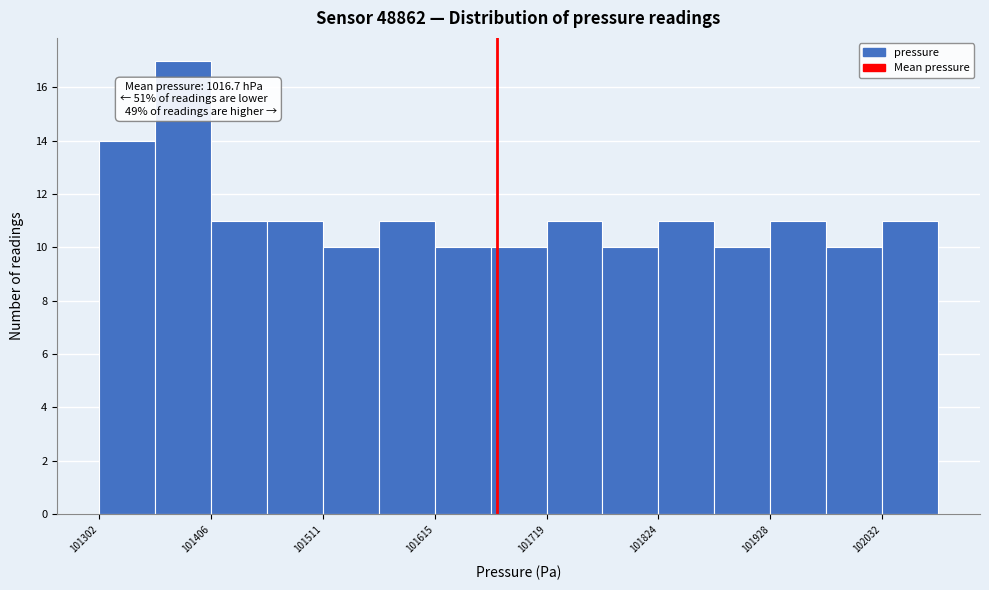

Read against the x-axis, roughly where is the centre of the tallest bar?

101380